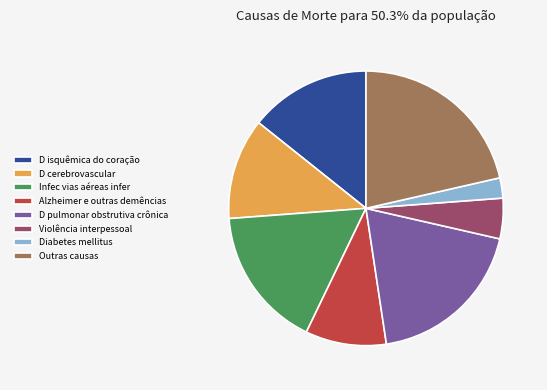

Is it true that Infec vias aéreas infer is 17% of the pie?

True